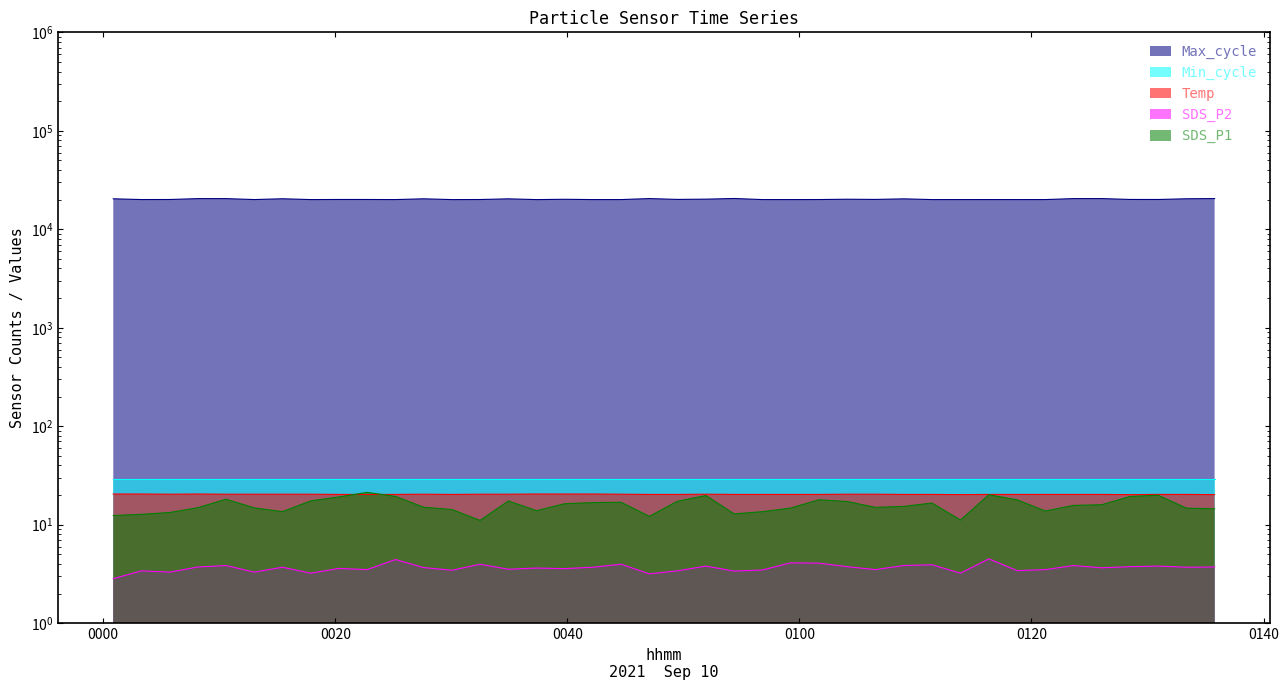

Reading left to right, extract all data points from this chart.

SDS_P1: 2021/09/10 00:00:52=12.4	2021/09/10 00:03:18=12.8	2021/09/10 00:05:44=13.3	2021/09/10 00:08:09=14.9	2021/09/10 00:10:35=18.1	2021/09/10 00:13:01=14.8	2021/09/10 00:15:27=13.6	2021/09/10 00:17:53=17.4	2021/09/10 00:20:19=19.1	2021/09/10 00:22:45=21.3	2021/09/10 00:25:11=19.4	2021/09/10 00:27:37=15.1	2021/09/10 00:30:04=14.2	2021/09/10 00:32:29=11.1	2021/09/10 00:34:55=17.4	2021/09/10 00:37:21=13.9	2021/09/10 00:39:46=16.3	2021/09/10 00:42:12=16.8	2021/09/10 00:44:38=16.9	2021/09/10 00:47:04=12.2	2021/09/10 00:49:29=17.3	2021/09/10 00:51:57=19.8	2021/09/10 00:54:23=12.9	2021/09/10 00:56:49=13.6	2021/09/10 00:59:14=14.8	2021/09/10 01:01:41=17.9	2021/09/10 01:04:07=17.2	2021/09/10 01:06:33=15.0	2021/09/10 01:09:00=15.3	2021/09/10 01:11:26=16.6	2021/09/10 01:13:53=11.2	2021/09/10 01:16:20=20.1	2021/09/10 01:18:46=17.9	2021/09/10 01:21:12=13.8	2021/09/10 01:23:37=15.7	2021/09/10 01:26:03=15.9	2021/09/10 01:28:30=19.4	2021/09/10 01:30:55=19.9	2021/09/10 01:33:21=14.7	2021/09/10 01:35:47=14.5
SDS_P2: 2021/09/10 00:00:52=2.8	2021/09/10 00:03:18=3.4	2021/09/10 00:05:44=3.3	2021/09/10 00:08:09=3.7	2021/09/10 00:10:35=3.9	2021/09/10 00:13:01=3.3	2021/09/10 00:15:27=3.7	2021/09/10 00:17:53=3.2	2021/09/10 00:20:19=3.6	2021/09/10 00:22:45=3.5	2021/09/10 00:25:11=4.4	2021/09/10 00:27:37=3.7	2021/09/10 00:30:04=3.5	2021/09/10 00:32:29=4.0	2021/09/10 00:34:55=3.5	2021/09/10 00:37:21=3.6	2021/09/10 00:39:46=3.6	2021/09/10 00:42:12=3.7	2021/09/10 00:44:38=4.0	2021/09/10 00:47:04=3.2	2021/09/10 00:49:29=3.4	2021/09/10 00:51:57=3.8	2021/09/10 00:54:23=3.4	2021/09/10 00:56:49=3.5	2021/09/10 00:59:14=4.1	2021/09/10 01:01:41=4.1	2021/09/10 01:04:07=3.8	2021/09/10 01:06:33=3.5	2021/09/10 01:09:00=3.9	2021/09/10 01:11:26=3.9	2021/09/10 01:13:53=3.2	2021/09/10 01:16:20=4.5	2021/09/10 01:18:46=3.4	2021/09/10 01:21:12=3.5	2021/09/10 01:23:37=3.9	2021/09/10 01:26:03=3.6	2021/09/10 01:28:30=3.8	2021/09/10 01:30:55=3.8	2021/09/10 01:33:21=3.7	2021/09/10 01:35:47=3.7
Temp: 2021/09/10 00:00:52=20.5	2021/09/10 00:03:18=20.5	2021/09/10 00:05:44=20.4	2021/09/10 00:08:09=20.5	2021/09/10 00:10:35=20.4	2021/09/10 00:13:01=20.4	2021/09/10 00:15:27=20.4	2021/09/10 00:17:53=20.4	2021/09/10 00:20:19=20.3	2021/09/10 00:22:45=20.3	2021/09/10 00:25:11=20.3	2021/09/10 00:27:37=20.4	2021/09/10 00:30:04=20.3	2021/09/10 00:32:29=20.4	2021/09/10 00:34:55=20.4	2021/09/10 00:37:21=20.5	2021/09/10 00:39:46=20.5	2021/09/10 00:42:12=20.5	2021/09/10 00:44:38=20.4	2021/09/10 00:47:04=20.3	2021/09/10 00:49:29=20.3	2021/09/10 00:51:57=20.4	2021/09/10 00:54:23=20.3	2021/09/10 00:56:49=20.3	2021/09/10 00:59:14=20.3	2021/09/10 01:01:41=20.3	2021/09/10 01:04:07=20.4	2021/09/10 01:06:33=20.4	2021/09/10 01:09:00=20.3	2021/09/10 01:11:26=20.3	2021/09/10 01:13:53=20.2	2021/09/10 01:16:20=20.3	2021/09/10 01:18:46=20.3	2021/09/10 01:21:12=20.3	2021/09/10 01:23:37=20.3	2021/09/10 01:26:03=20.3	2021/09/10 01:28:30=20.2	2021/09/10 01:30:55=20.3	2021/09/10 01:33:21=20.3	2021/09/10 01:35:47=20.2
Max_cycle: 2021/09/10 00:00:52=20397.0	2021/09/10 00:03:18=20039.0	2021/09/10 00:05:44=20067.0	2021/09/10 00:08:09=20477.0	2021/09/10 00:10:35=20485.0	2021/09/10 00:13:01=20035.0	2021/09/10 00:15:27=20416.0	2021/09/10 00:17:53=20028.0	2021/09/10 00:20:19=20075.0	2021/09/10 00:22:45=20070.0	2021/09/10 00:25:11=20031.0	2021/09/10 00:27:37=20392.0	2021/09/10 00:30:04=20020.0	2021/09/10 00:32:29=20058.0	2021/09/10 00:34:55=20382.0	2021/09/10 00:37:21=20019.0	2021/09/10 00:39:46=20170.0	2021/09/10 00:42:12=20027.0	2021/09/10 00:44:38=20031.0	2021/09/10 00:47:04=20505.0	2021/09/10 00:49:29=20107.0	2021/09/10 00:51:57=20228.0	2021/09/10 00:54:23=20543.0	2021/09/10 00:56:49=20034.0	2021/09/10 00:59:14=20027.0	2021/09/10 01:01:41=20048.0	2021/09/10 01:04:07=20194.0	2021/09/10 01:06:33=20102.0	2021/09/10 01:09:00=20374.0	2021/09/10 01:11:26=20027.0	2021/09/10 01:13:53=20030.0	2021/09/10 01:16:20=20038.0	2021/09/10 01:18:46=20024.0	2021/09/10 01:21:12=20034.0	2021/09/10 01:23:37=20489.0	2021/09/10 01:26:03=20501.0	2021/09/10 01:28:30=20086.0	2021/09/10 01:30:55=20071.0	2021/09/10 01:33:21=20408.0	2021/09/10 01:35:47=20504.0